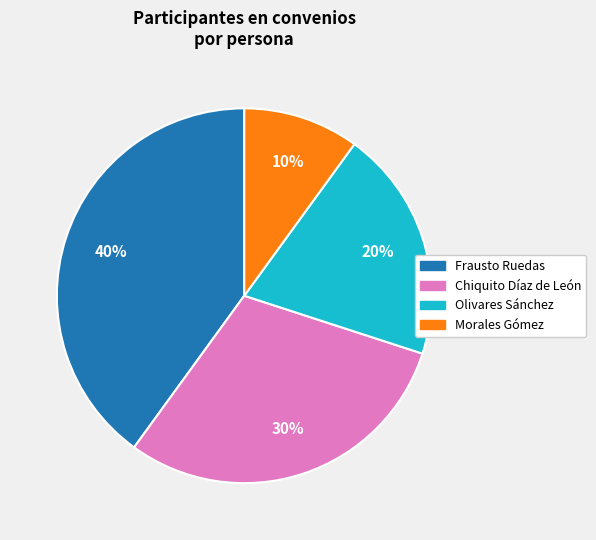

To the nearest percent, what is the average slice percentage?

25%